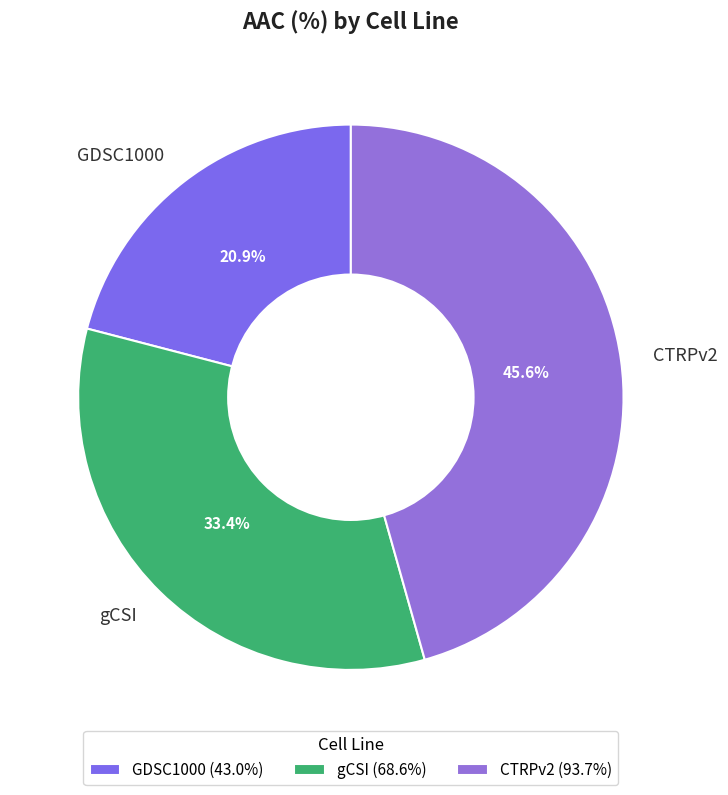

Which slice is the largest?

CTRPv2